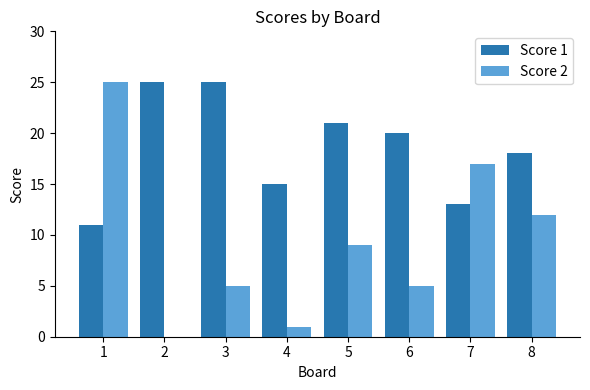

What is the spread (max minus min) of values at 2?

25